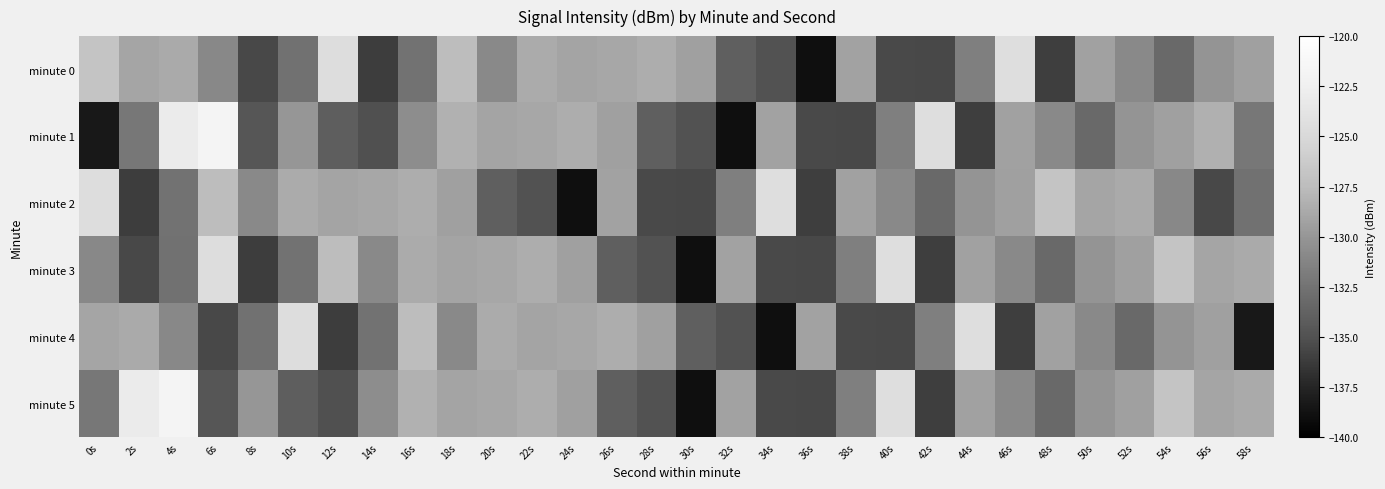

At which category does the chart reach its peak across all series?

6s